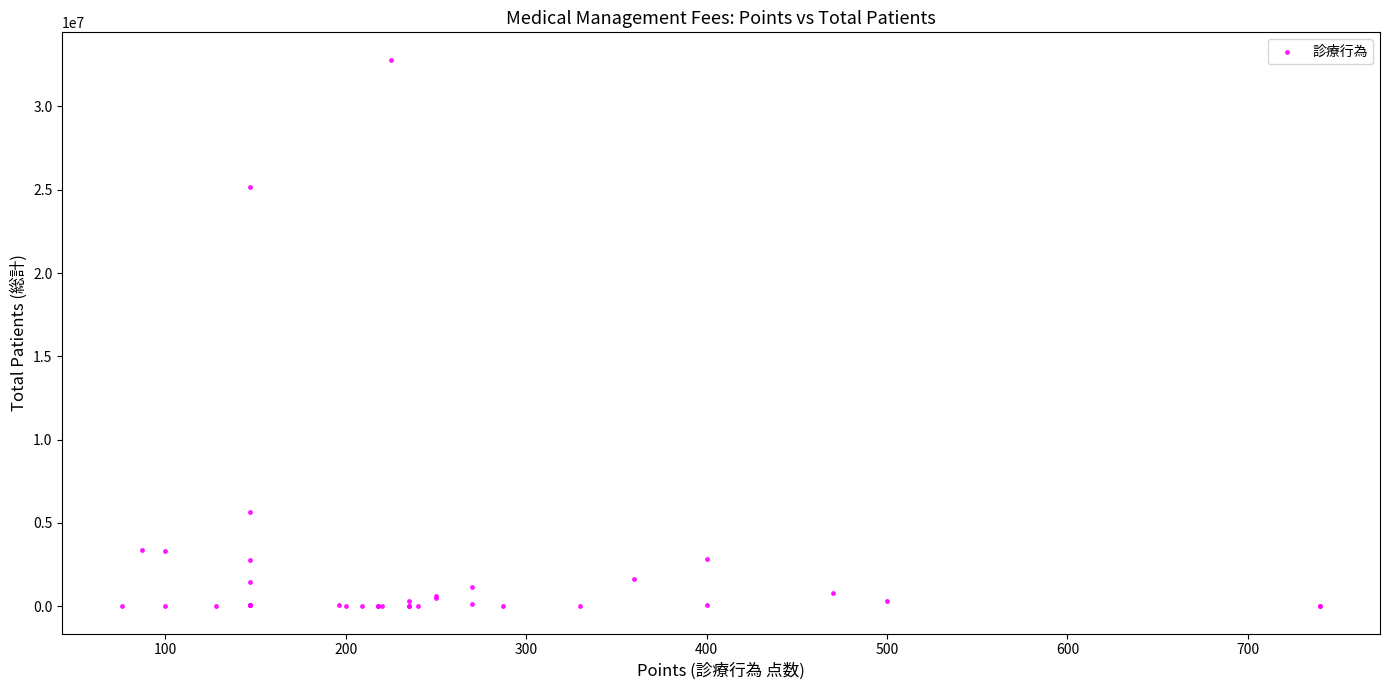

What Y value in the scatter plot is closest to 16402932?

25142228